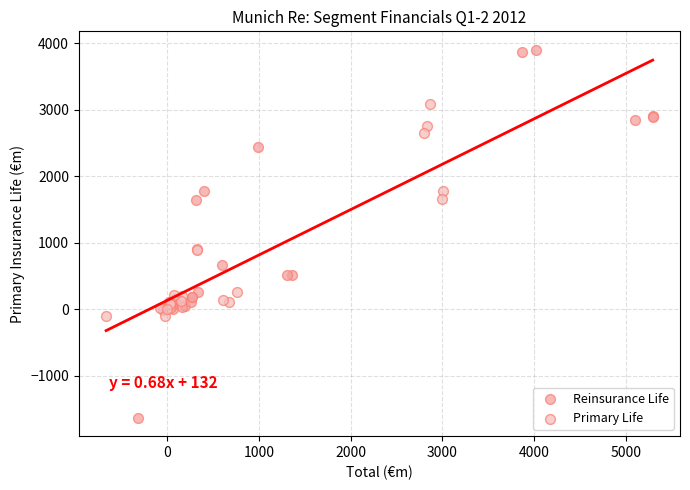

Which series reaches the minimum Y coordinate?

Reinsurance Life